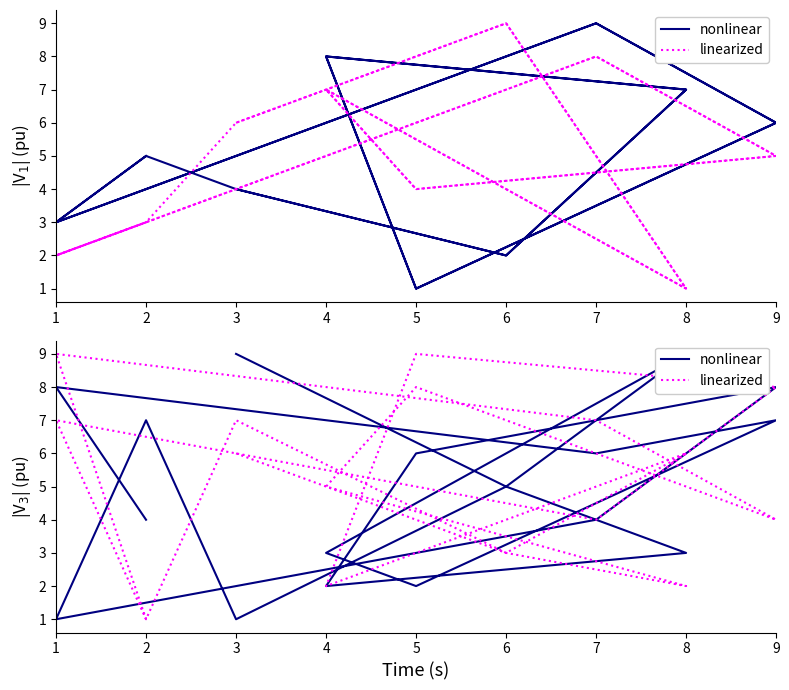

True or false: linearized has more than 2 interior local peaks.

True